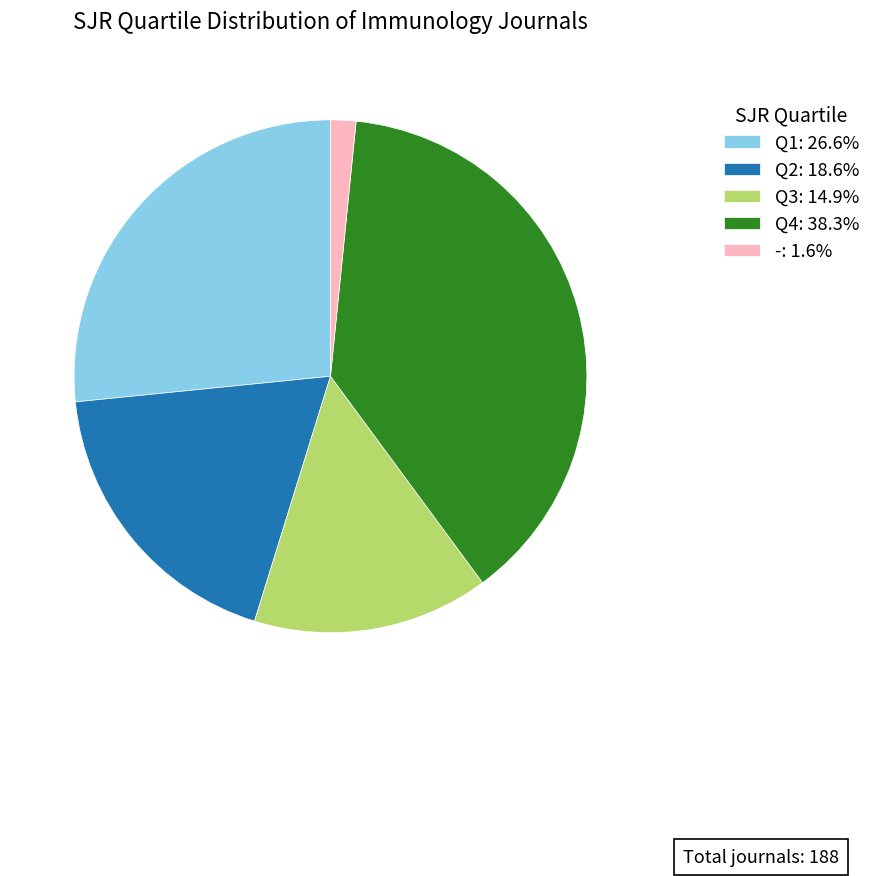

Is there any slice that represents more than half of the pie?

No